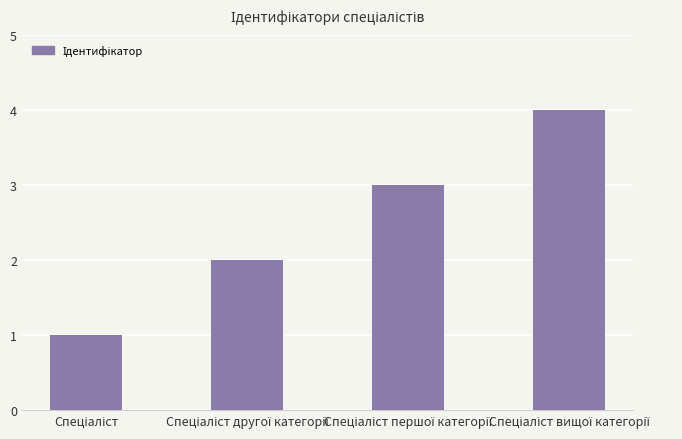

What is the difference between the maximum and minimum values?

3